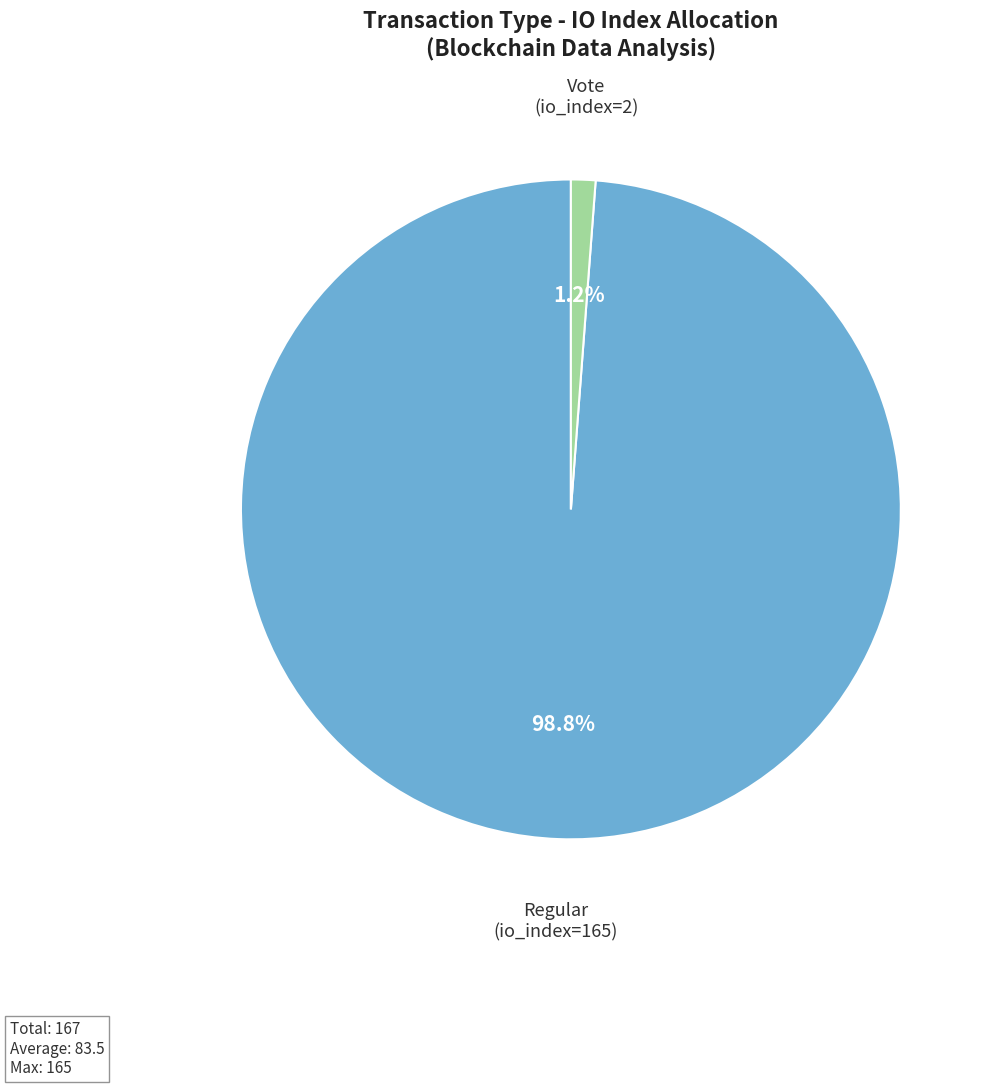

The Regular (io_index=165) slice represents 85% of the pie. True or false?

False